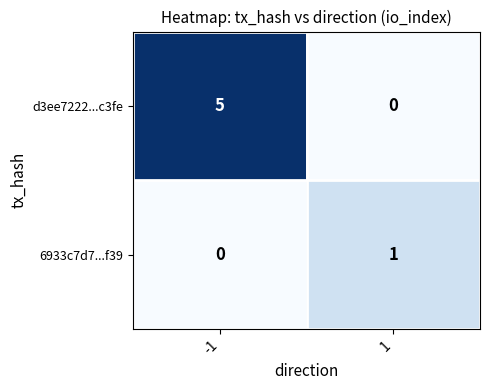

How many series are shown in this chart?

2